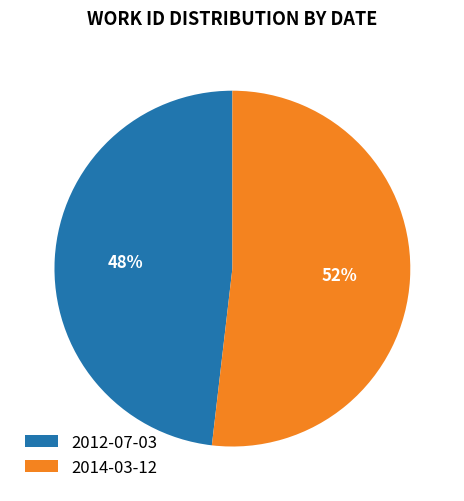

To the nearest percent, what is the difference between the largest and smallest slice percentages?

4%